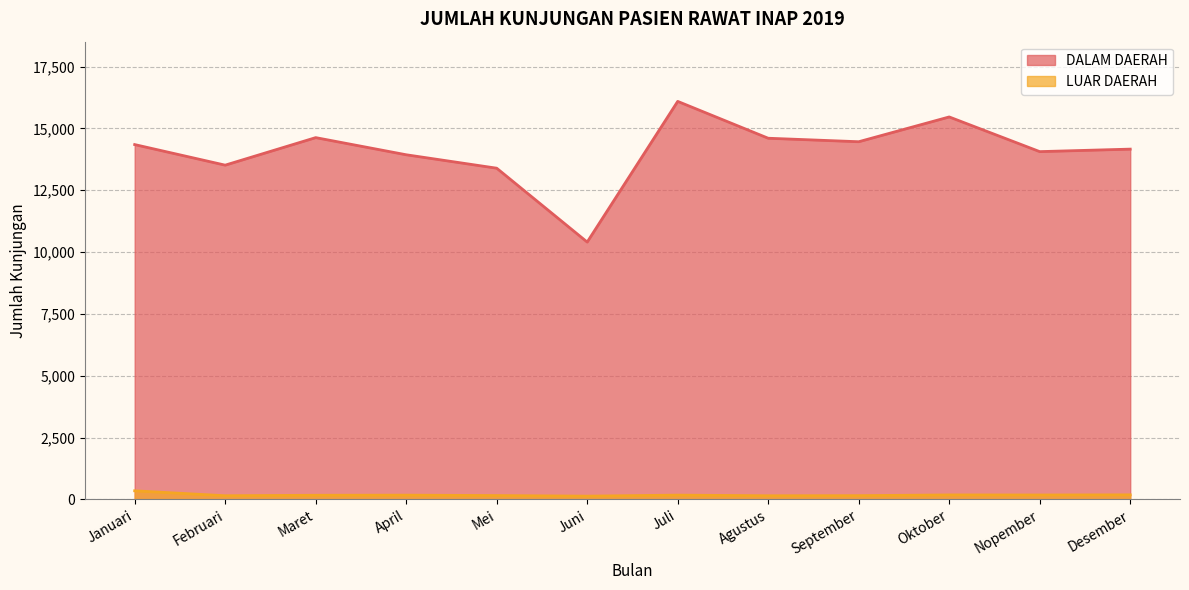

At which label does LUAR DAERAH first exceed 175?

Januari